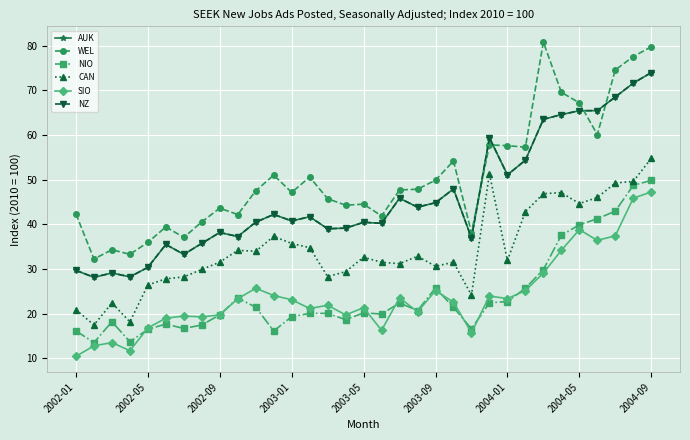

At which label does AUK reach its minimum?

2002-05